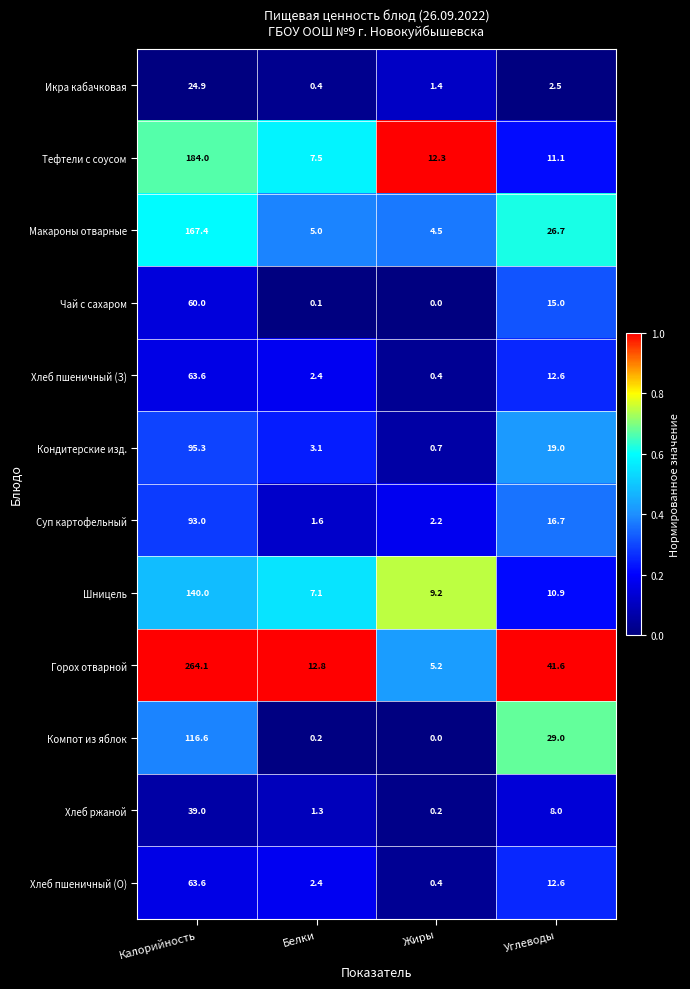

Read the Тефтели с соусом value at Калорийность.

184.0